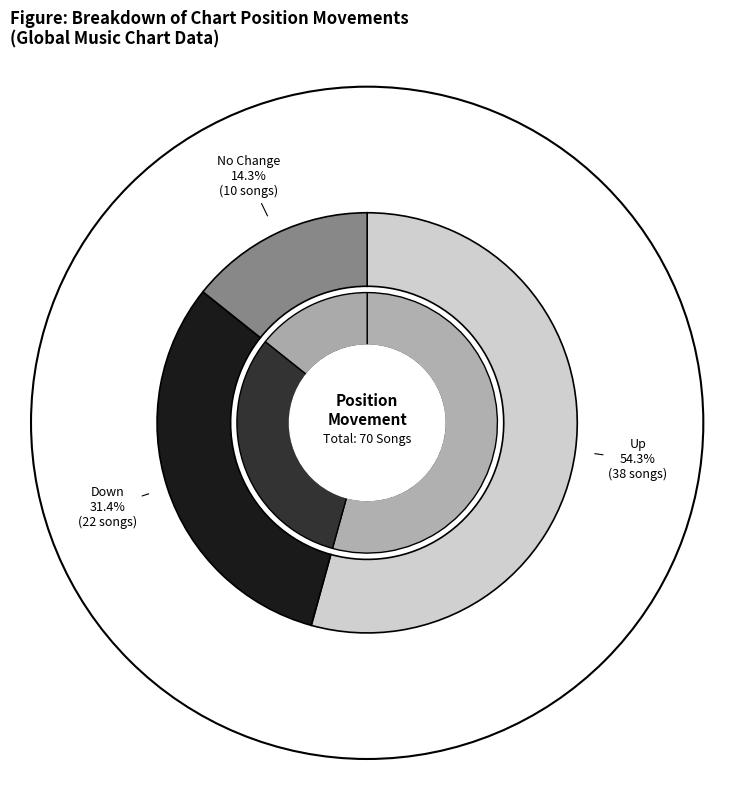

Approximately how many times larger is the value at up compared to -?

3.8